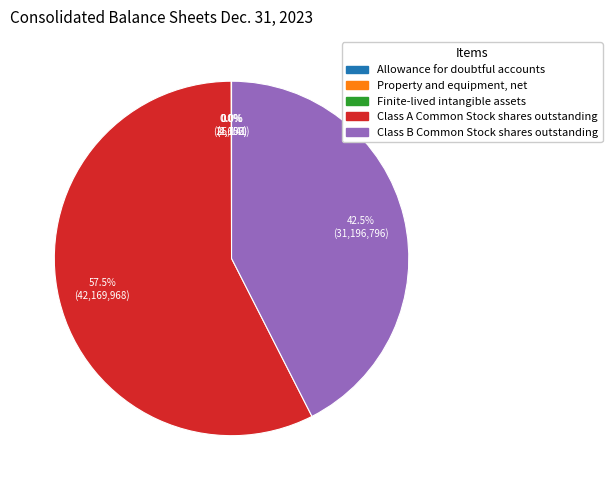

How much of the chart is everything except Class A Common Stock shares outstanding?

42.5%